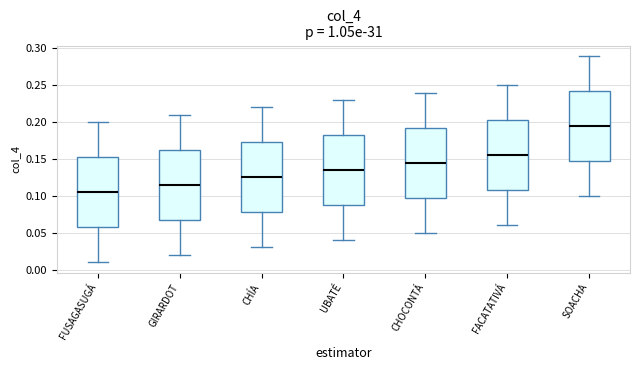

Which box's median line is the lowest?

FUSAGASUGÁ